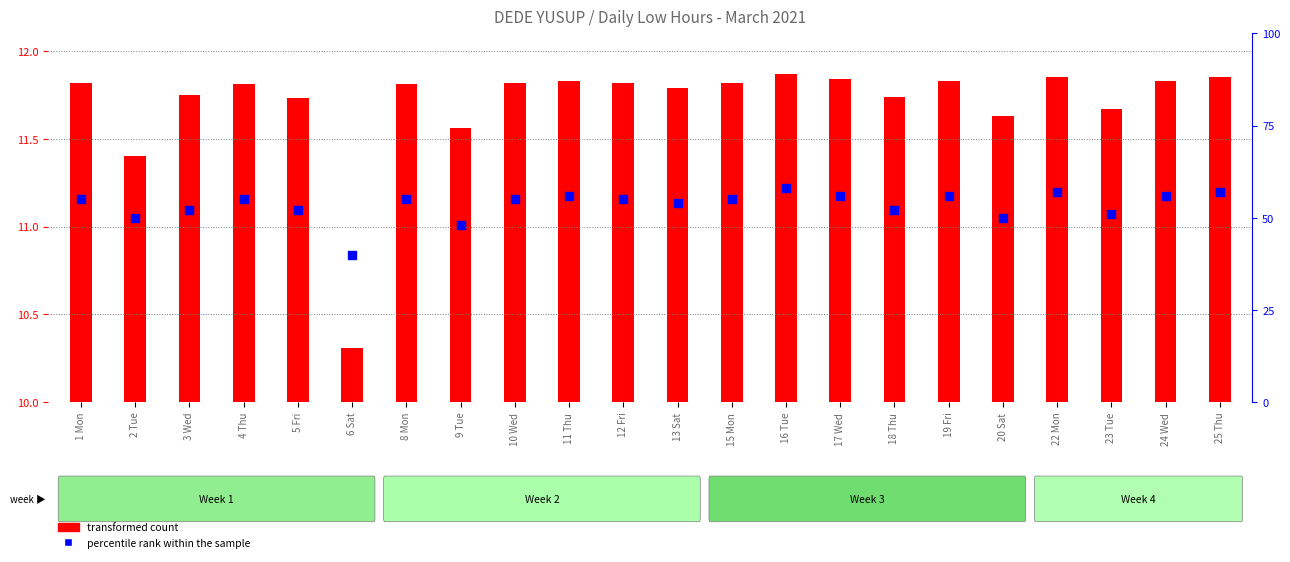

At which category is the sum across all series the highest?

16 Tue